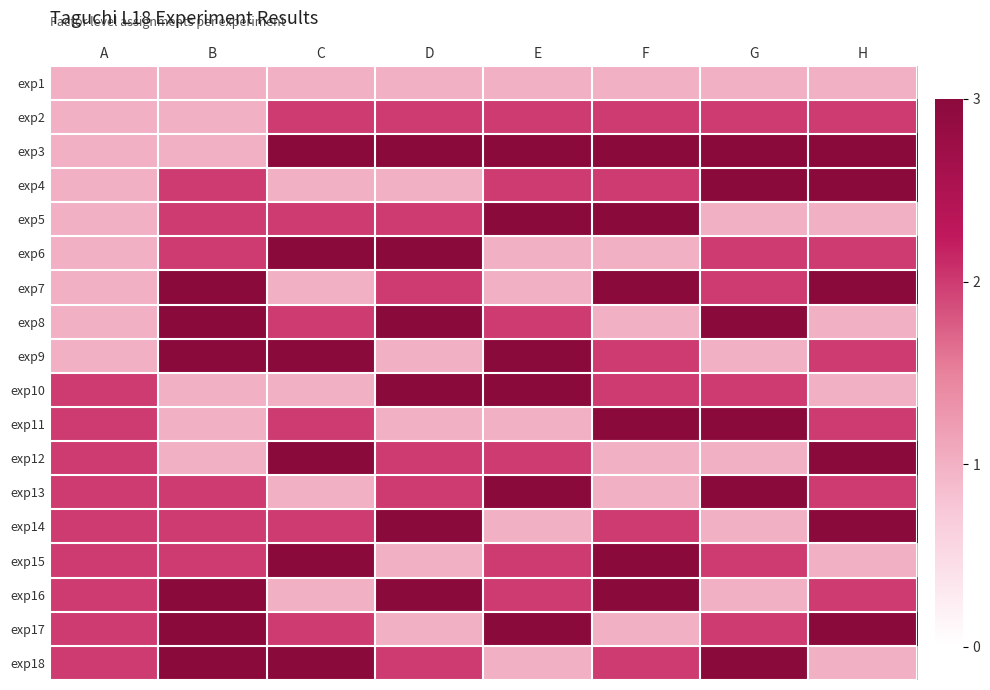

Reading left to right, transcribe all the data shown in this chart.

exp1: A=1	B=1	C=1	D=1	E=1	F=1	G=1	H=1
exp2: A=1	B=1	C=2	D=2	E=2	F=2	G=2	H=2
exp3: A=1	B=1	C=3	D=3	E=3	F=3	G=3	H=3
exp4: A=1	B=2	C=1	D=1	E=2	F=2	G=3	H=3
exp5: A=1	B=2	C=2	D=2	E=3	F=3	G=1	H=1
exp6: A=1	B=2	C=3	D=3	E=1	F=1	G=2	H=2
exp7: A=1	B=3	C=1	D=2	E=1	F=3	G=2	H=3
exp8: A=1	B=3	C=2	D=3	E=2	F=1	G=3	H=1
exp9: A=1	B=3	C=3	D=1	E=3	F=2	G=1	H=2
exp10: A=2	B=1	C=1	D=3	E=3	F=2	G=2	H=1
exp11: A=2	B=1	C=2	D=1	E=1	F=3	G=3	H=2
exp12: A=2	B=1	C=3	D=2	E=2	F=1	G=1	H=3
exp13: A=2	B=2	C=1	D=2	E=3	F=1	G=3	H=2
exp14: A=2	B=2	C=2	D=3	E=1	F=2	G=1	H=3
exp15: A=2	B=2	C=3	D=1	E=2	F=3	G=2	H=1
exp16: A=2	B=3	C=1	D=3	E=2	F=3	G=1	H=2
exp17: A=2	B=3	C=2	D=1	E=3	F=1	G=2	H=3
exp18: A=2	B=3	C=3	D=2	E=1	F=2	G=3	H=1